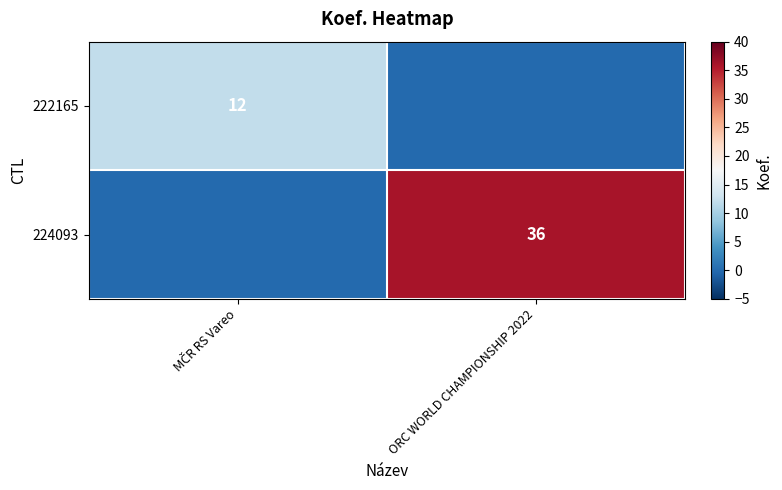

The value of 224093 at ORC WORLD CHAMPIONSHIP 2022 is 22. True or false?

False